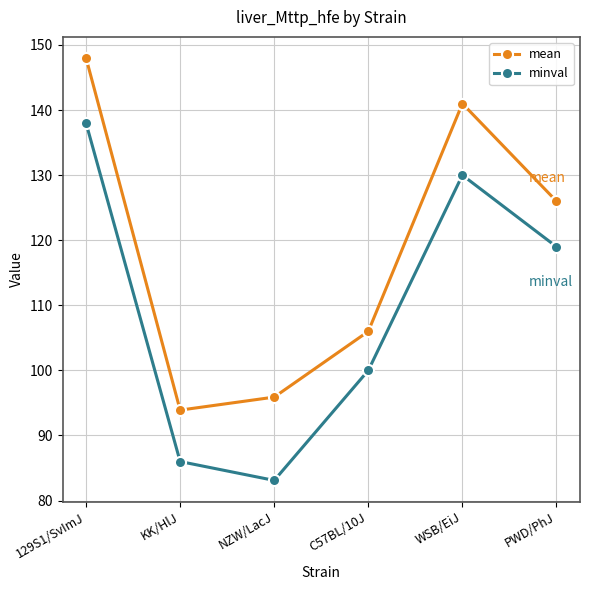

What is the spread (max minus min) of values at WSB/EiJ?

11.0